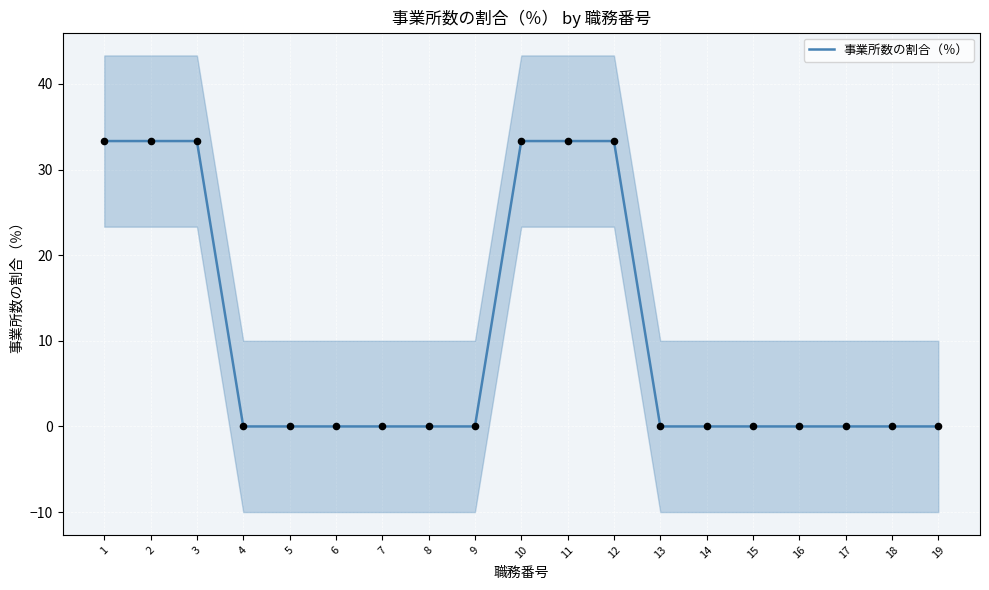

Between 7 and 12, which is larger?

12